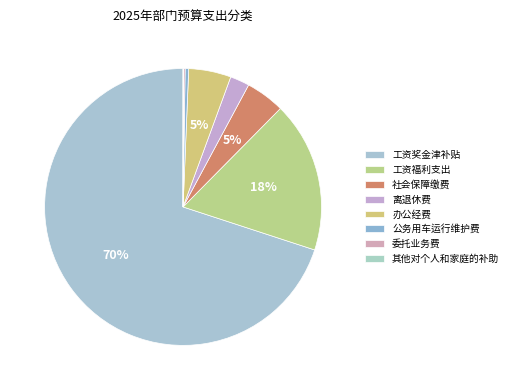

True or false: 其他对个人和家庭的补助 accounts for 0% of the total.

True